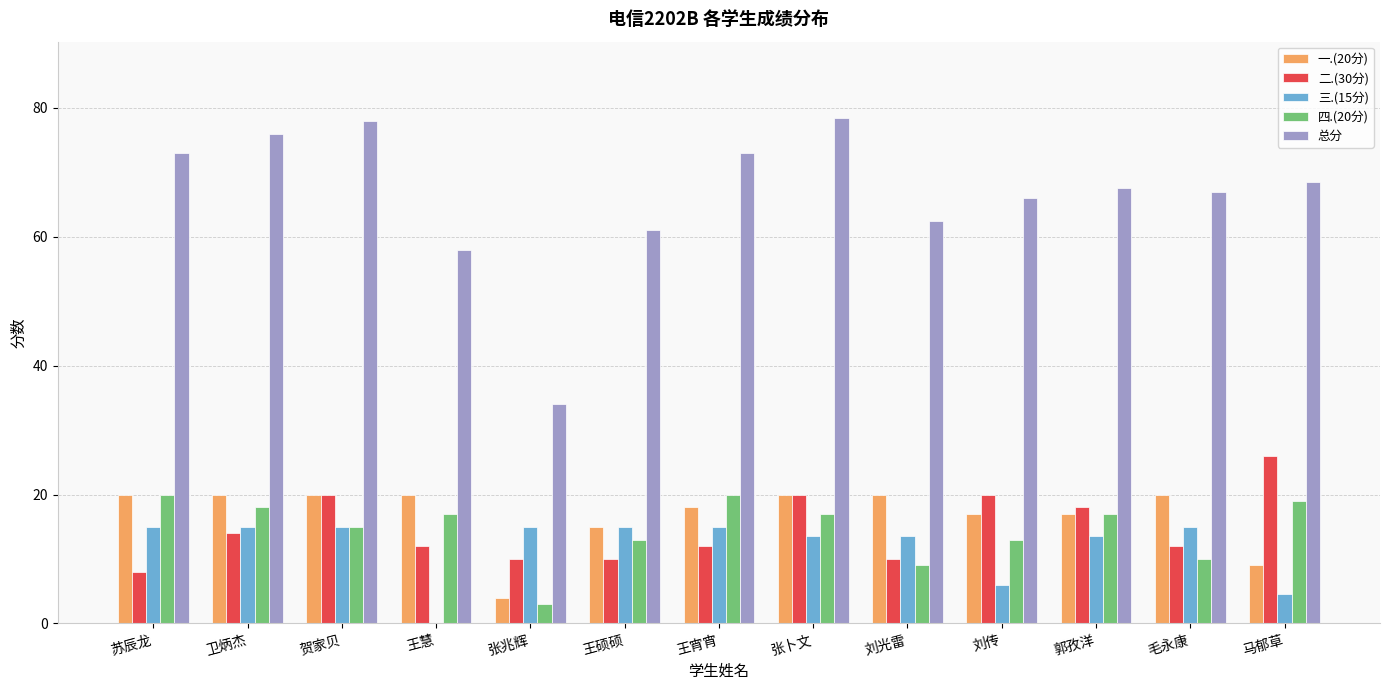

What is the sum of all 二.(30分) values?

192.0